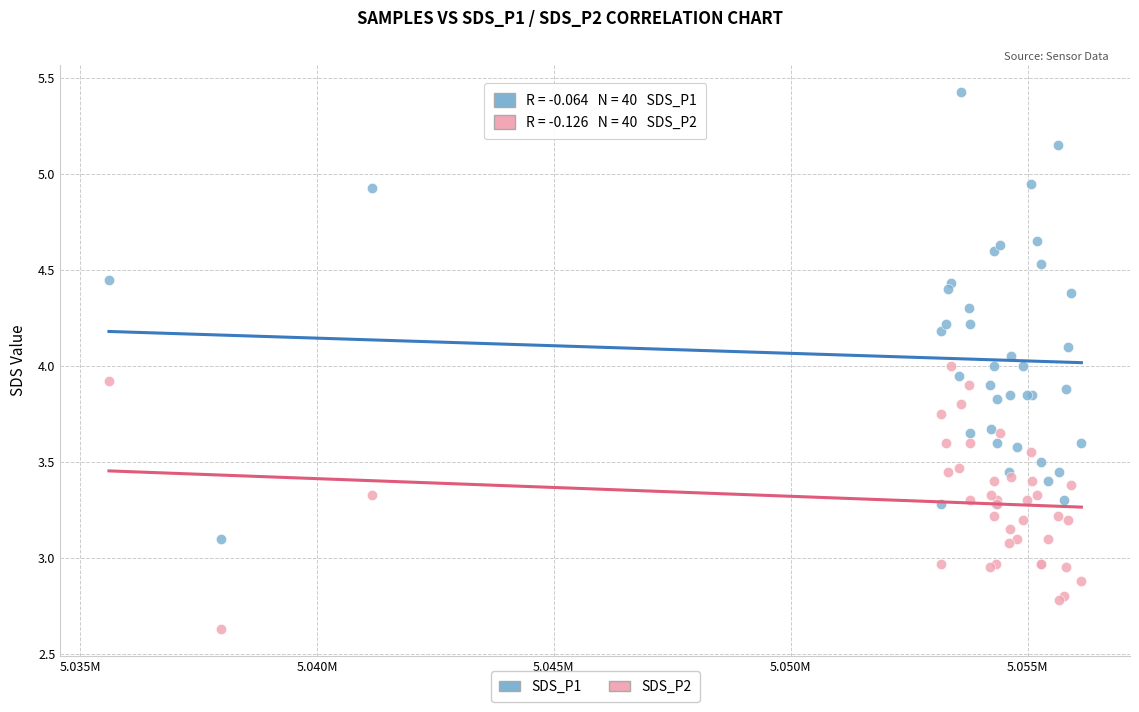

Which series contains the highest Y value?

SDS_P1